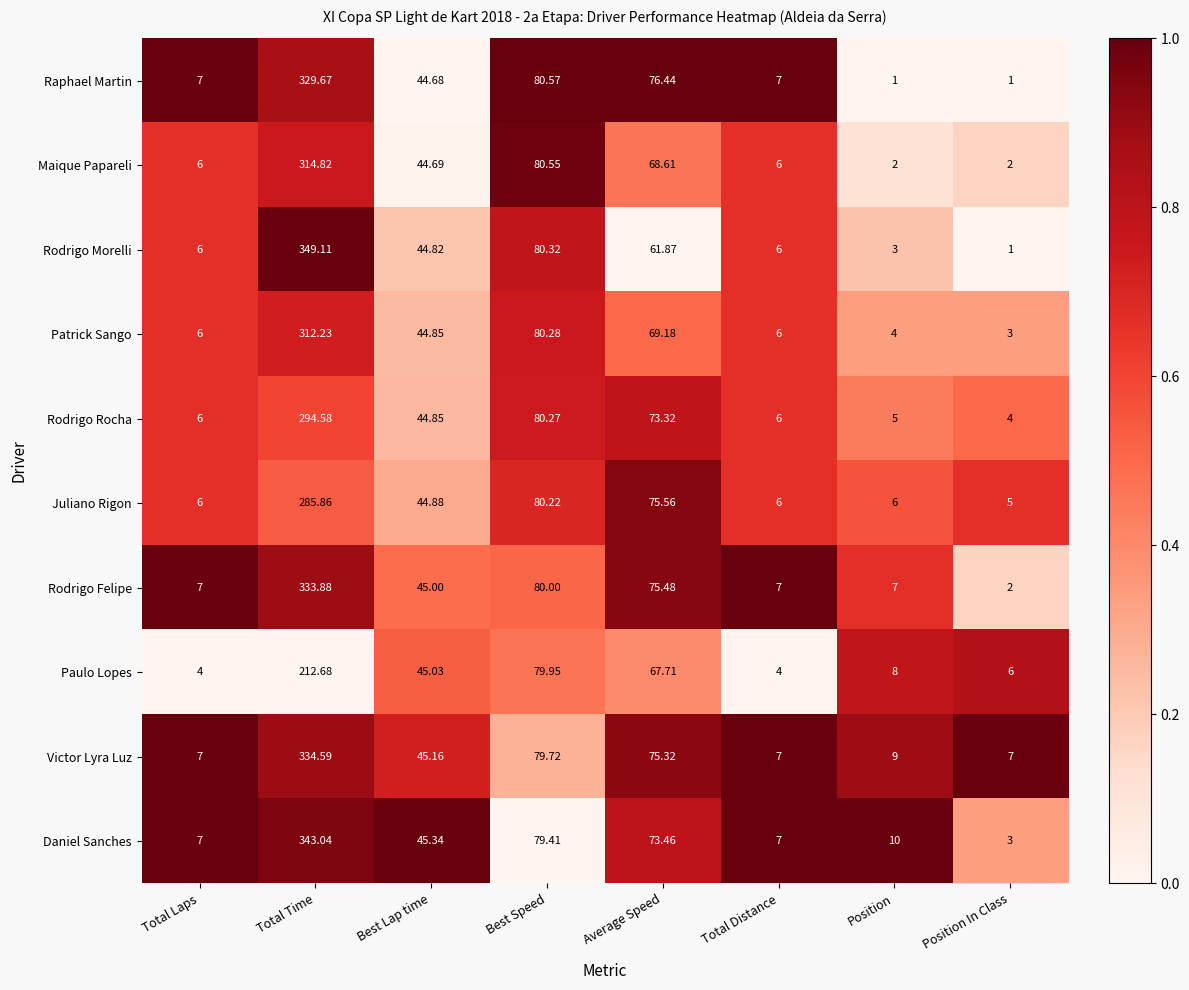

Which category has the highest value in the Paulo Lopes series?

Total Time